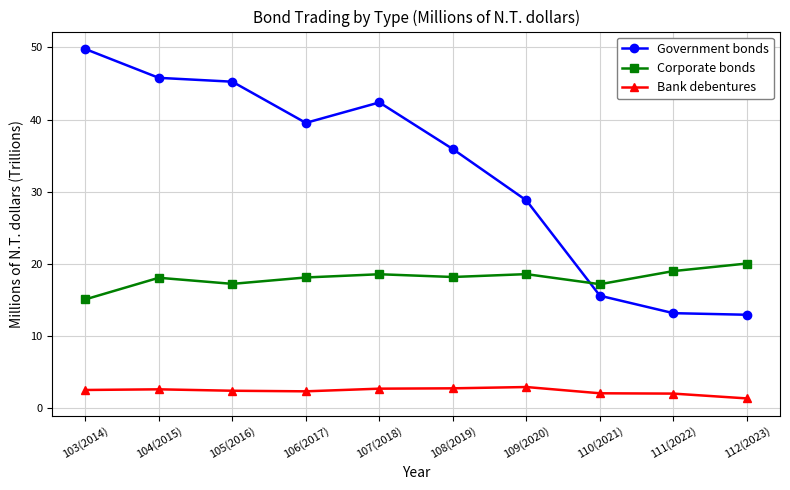

Where does the Government bonds series first go above 39?

103(2014)